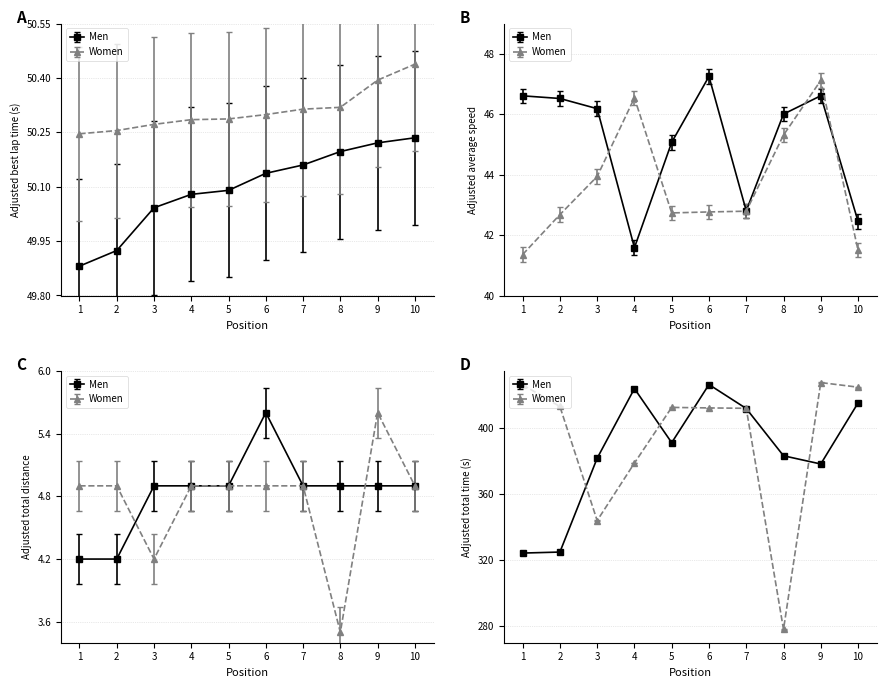

What is the lowest value of the Men series?

49.9